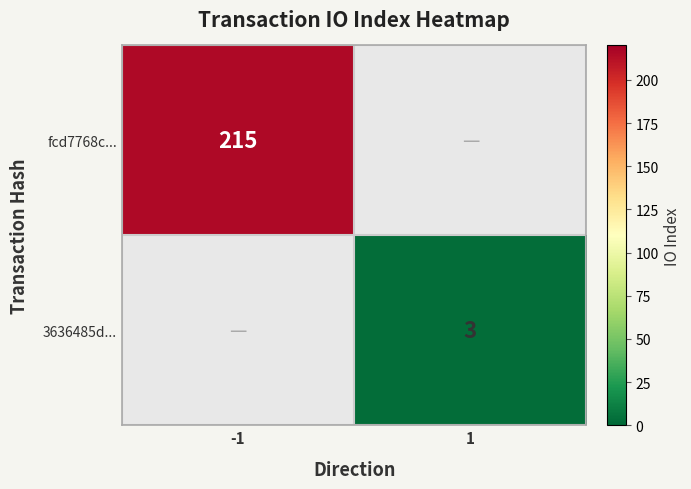

How many distinct data groups are displayed?

2